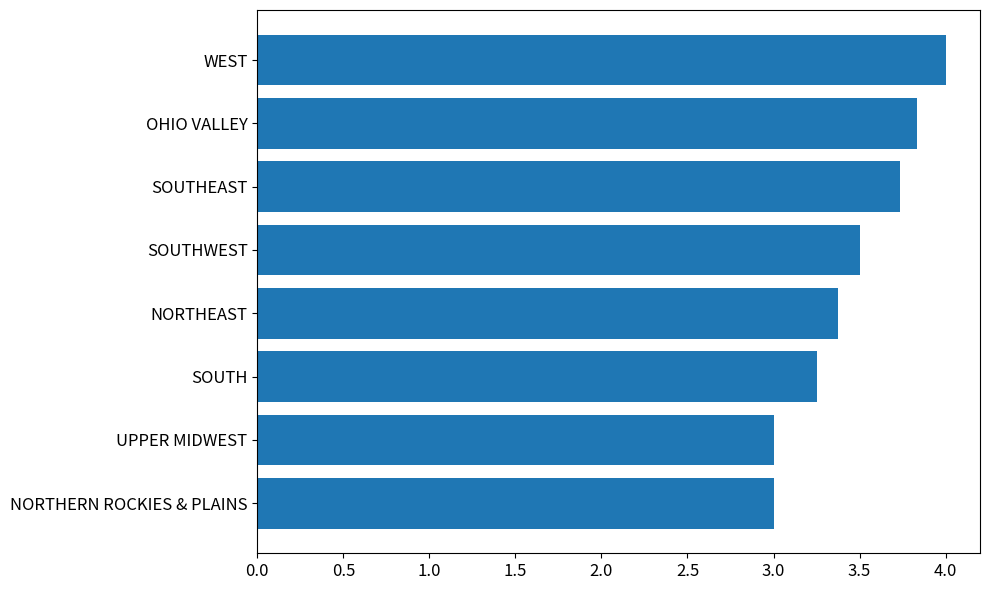

What is the average value?

3.5